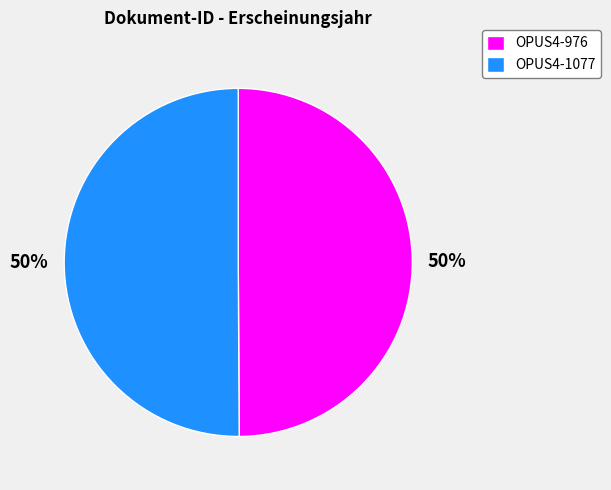

Approximately how many times larger is the value at OPUS4-1077 compared to OPUS4-976?

1.0